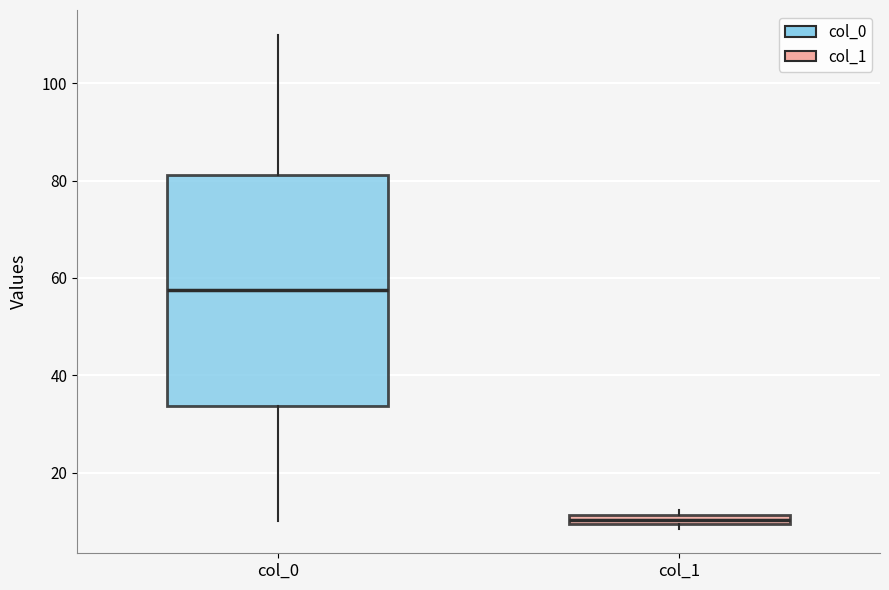

Which box's median line is the highest?

col_0